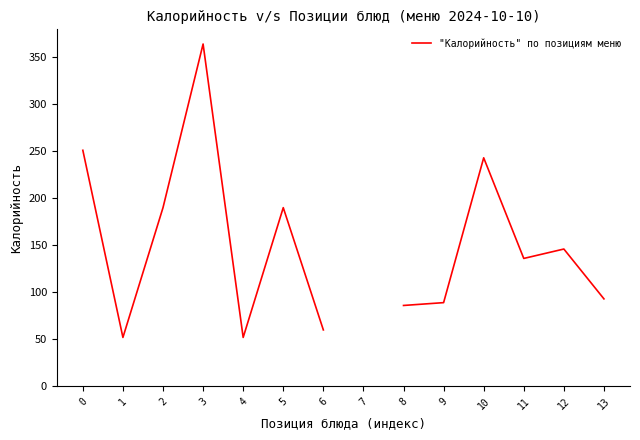

Approximately how many times larger is the value at 8 compared to 2?

0.5